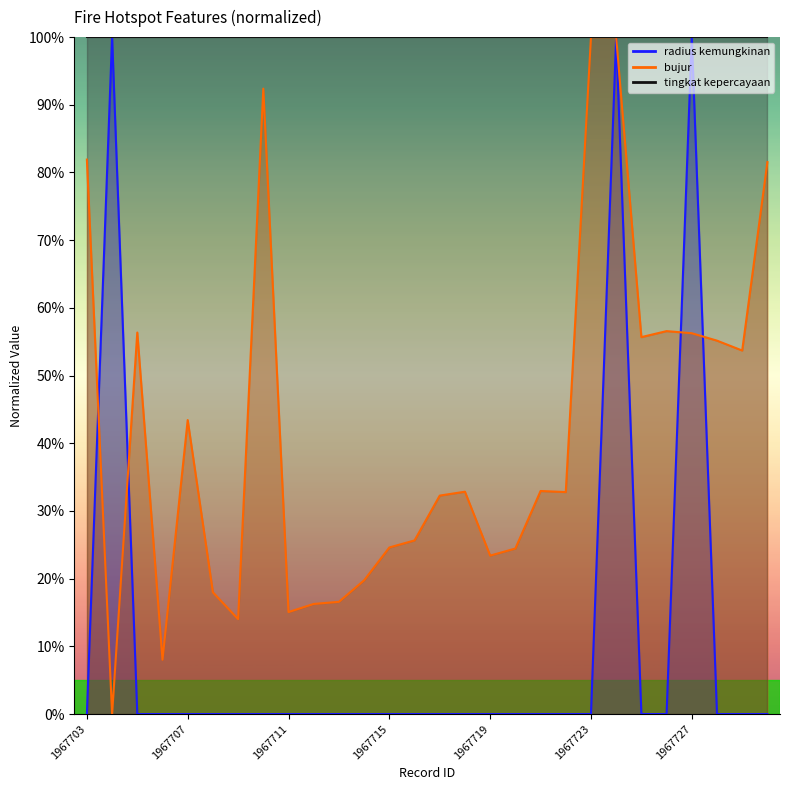

At which label does bujur reach its peak?

1967723